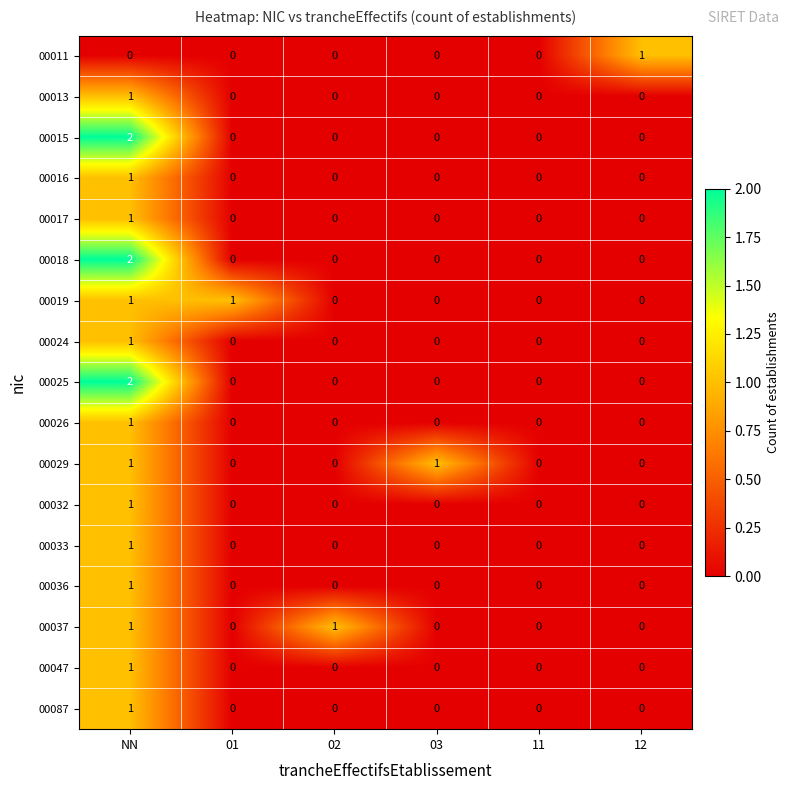

What is the spread (max minus min) of values at 02?

1